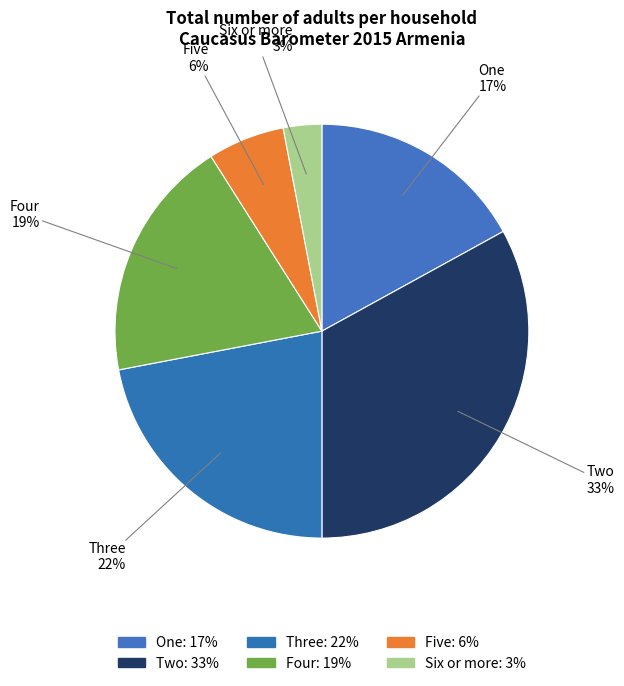

Which category has the biggest portion of the pie?

Two